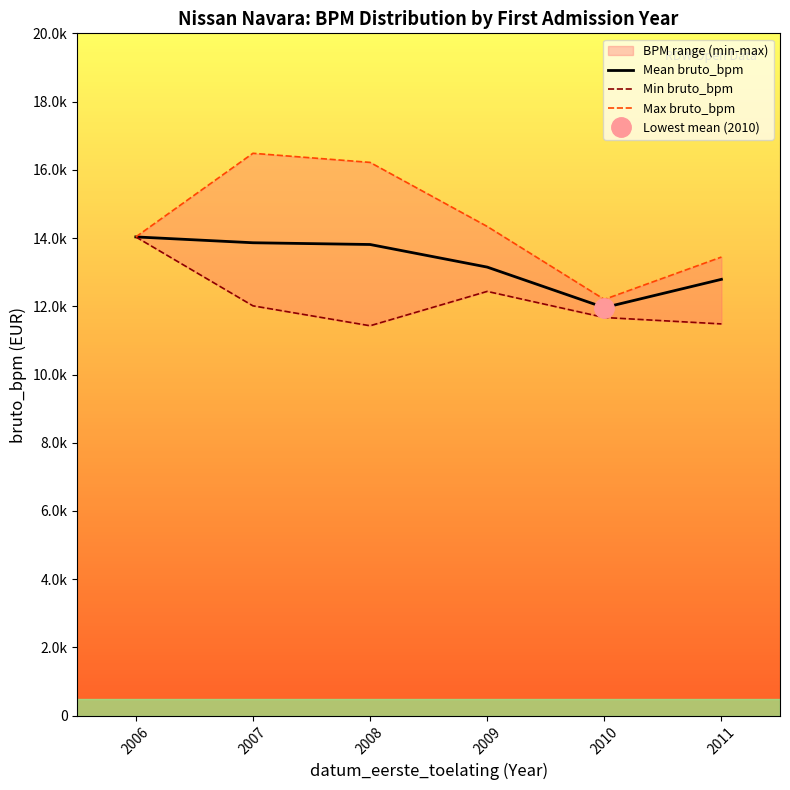

Is this an area chart (filled region under the line)?

No